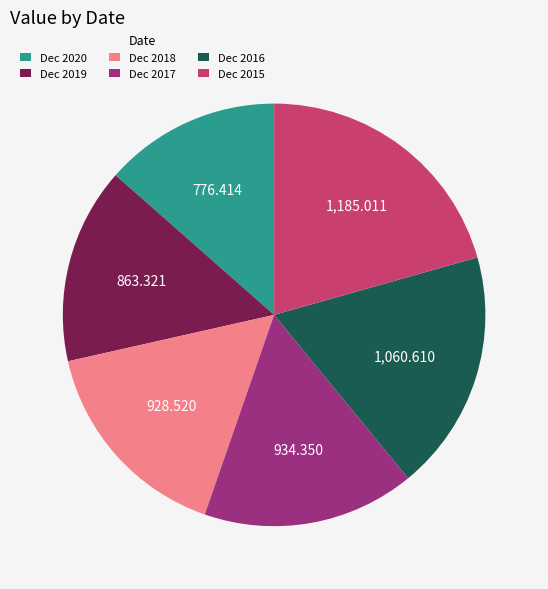

How many slices are in this pie chart?

6